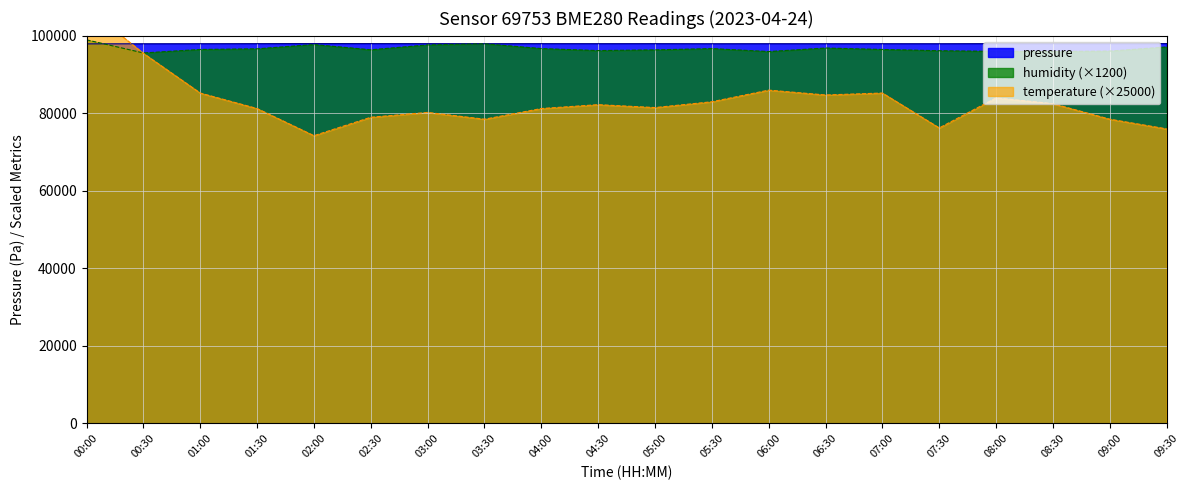

What is the total value across all series at 02:00?

270032.2